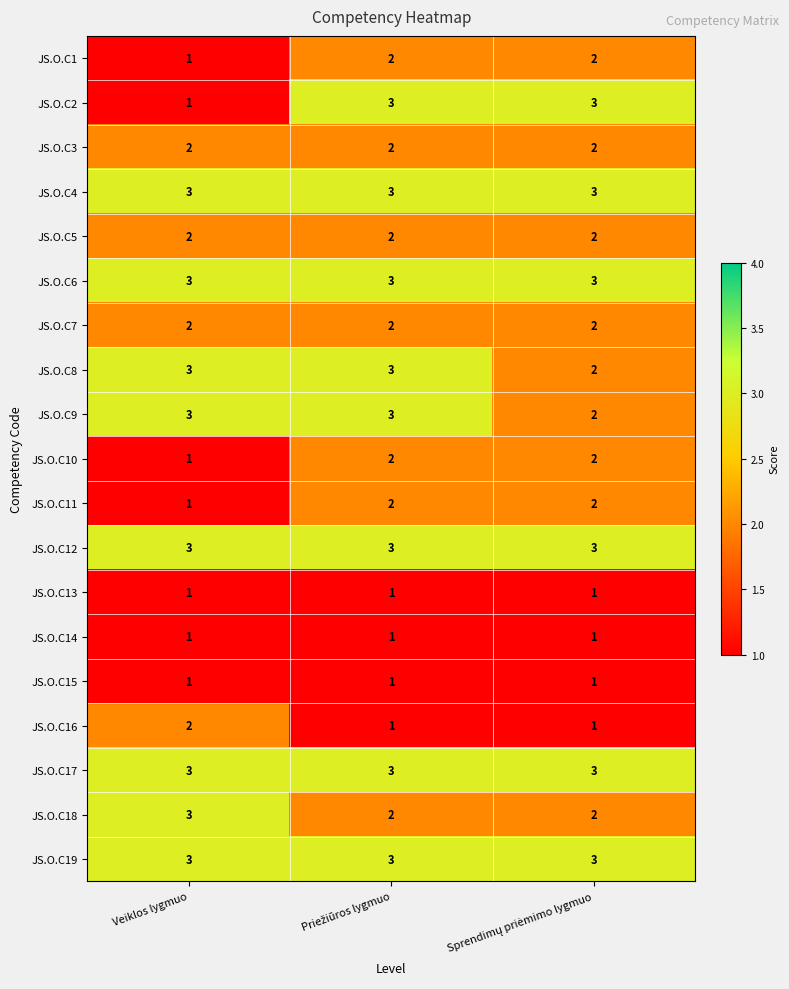

Count the number of categories in the chart.

3